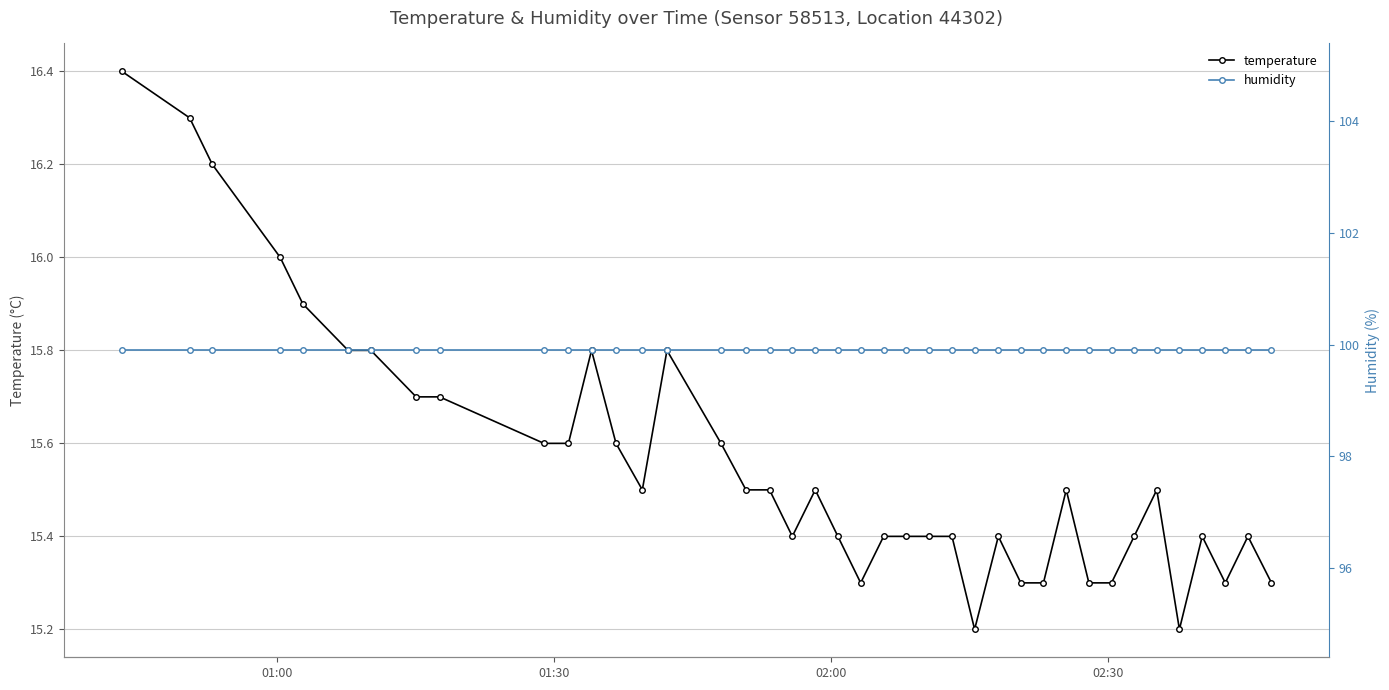

What is the difference between the maximum and minimum values in the temperature series?

1.2